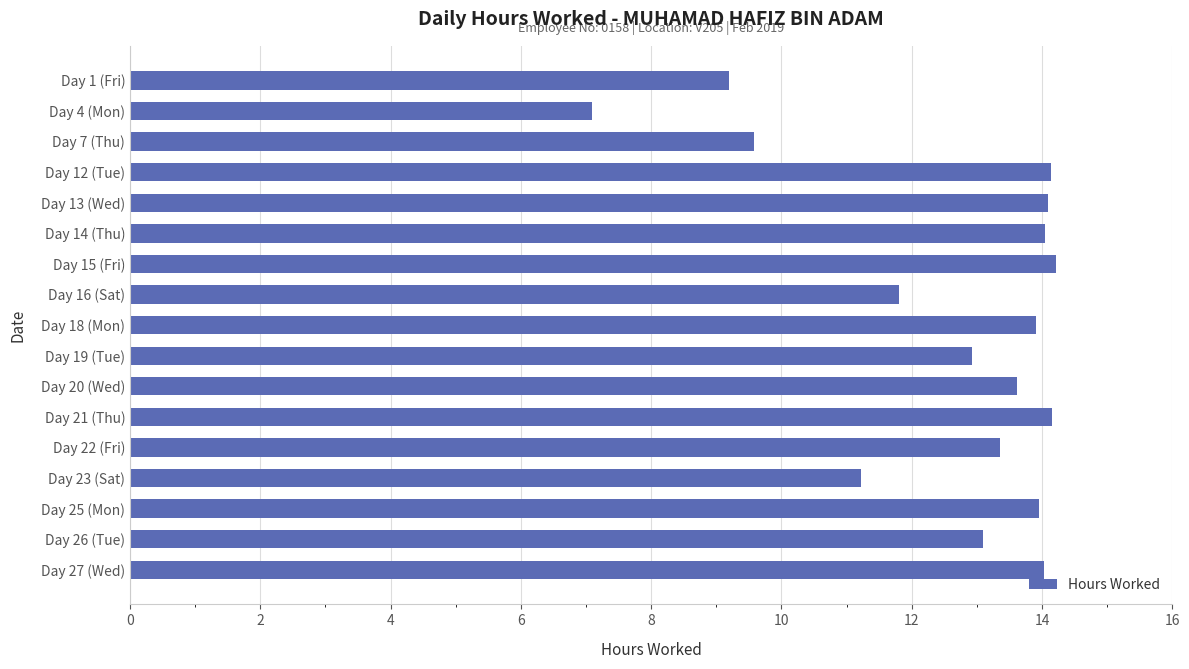

What is the label of the 16th bar from the top?

Day 26 (Tue)